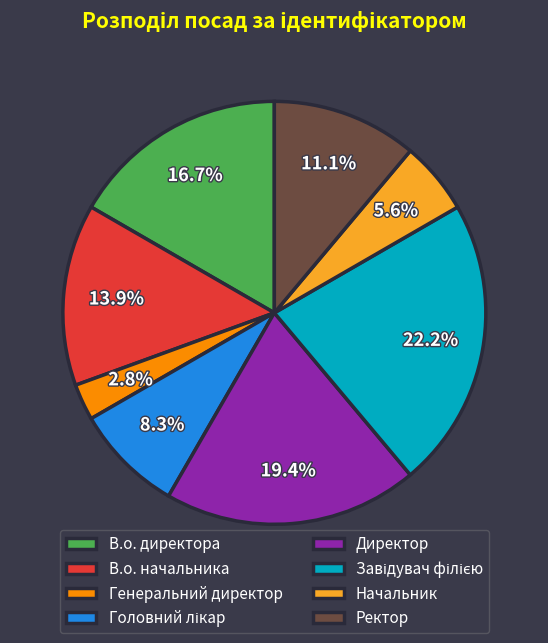

Which has a higher value, Директор or Начальник?

Директор